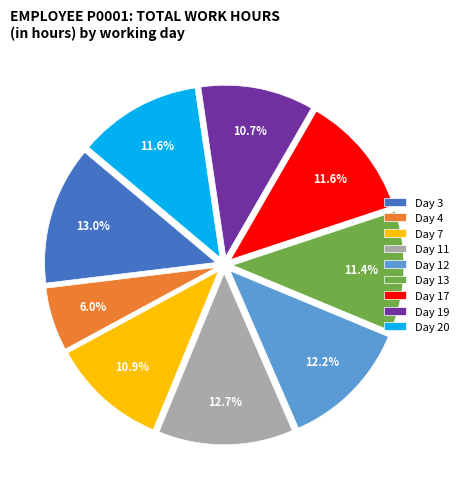

Between Day 3 and Day 13, which is larger?

Day 3